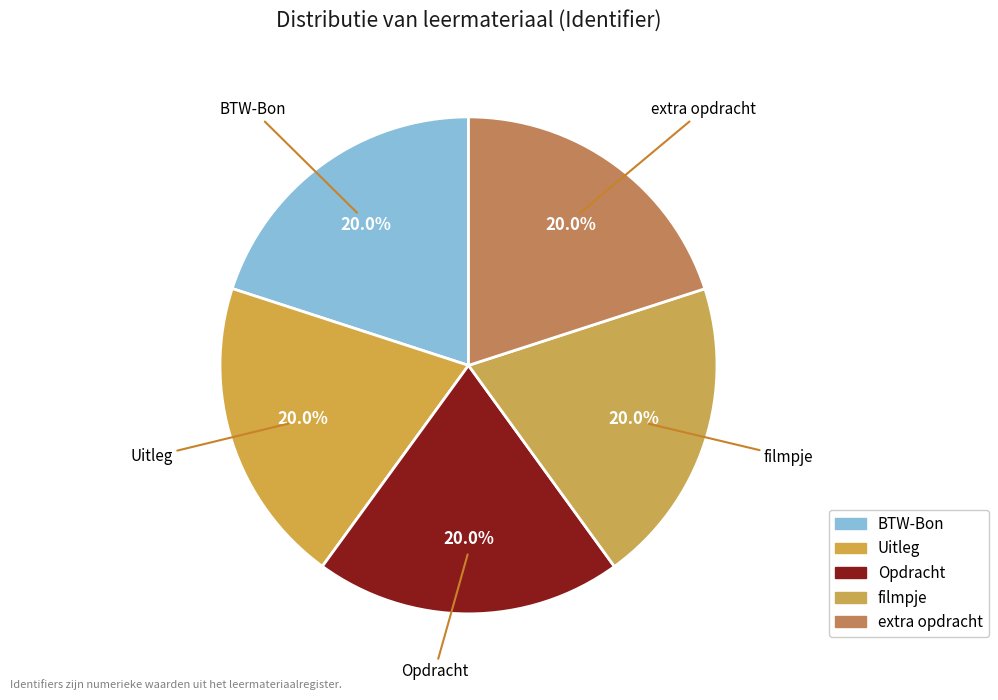

Does Opdracht account for over 50% of the chart?

No